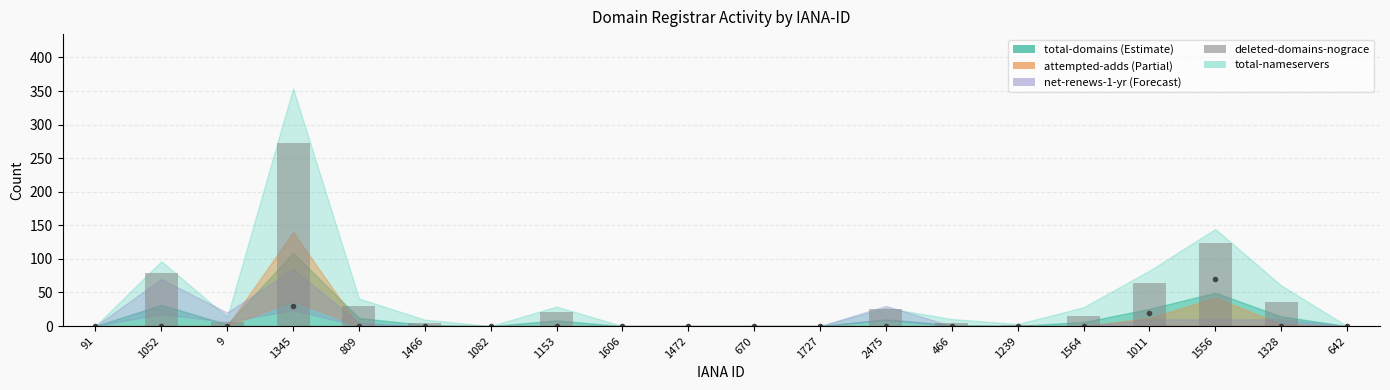

How many values in net-adds-1-yr are above zero?

3